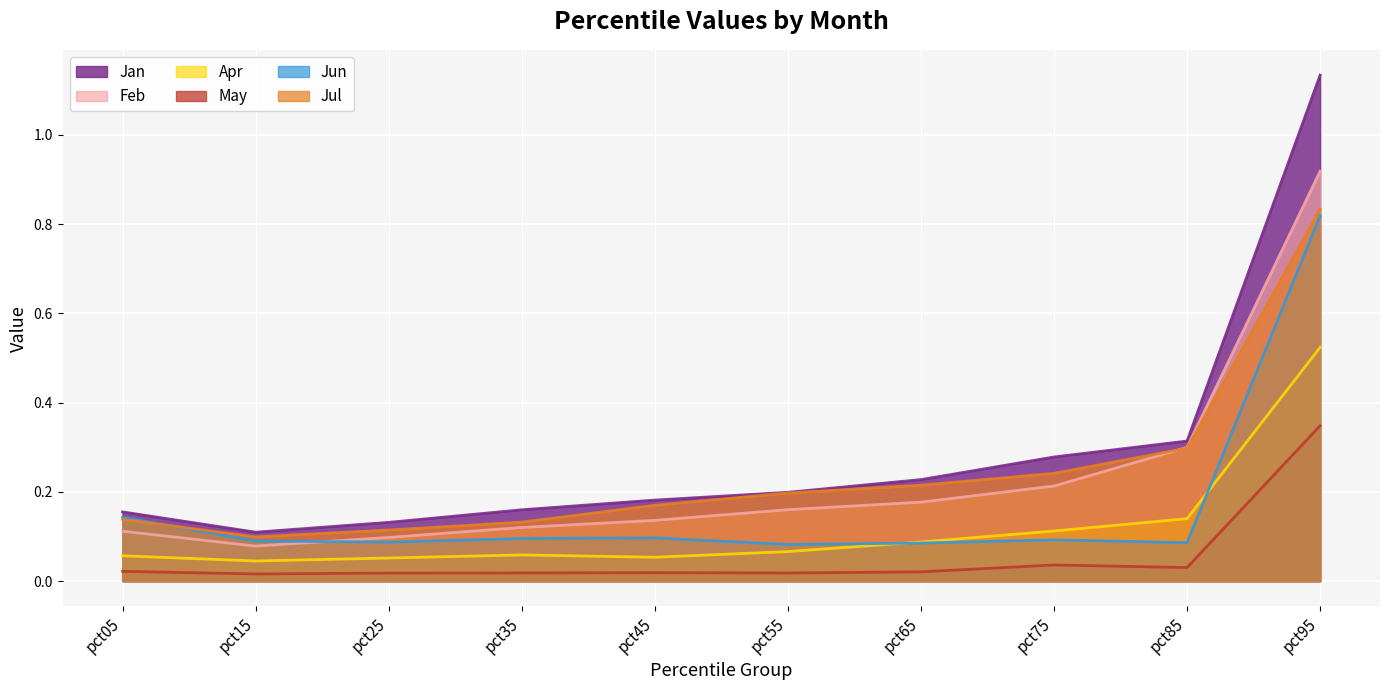

Which category has the highest value across all series?

pct95